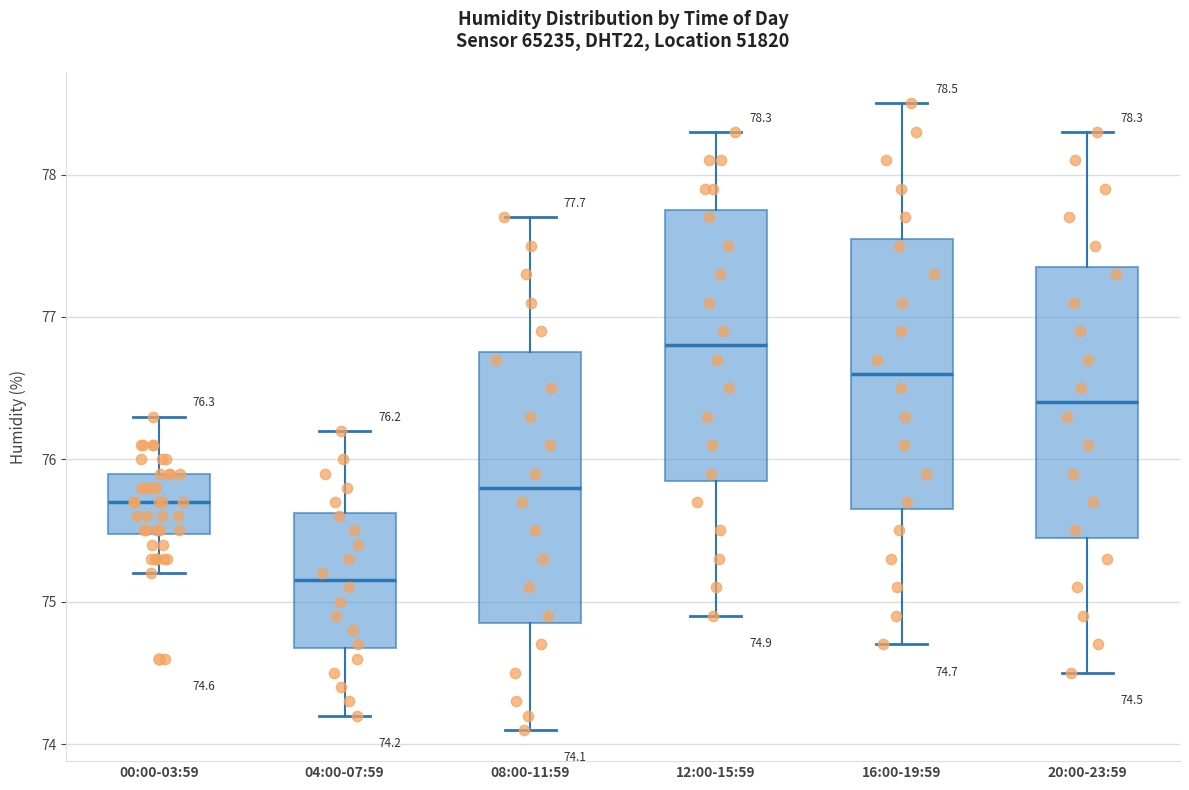

Which box has the lowest median line?

04:00-07:59